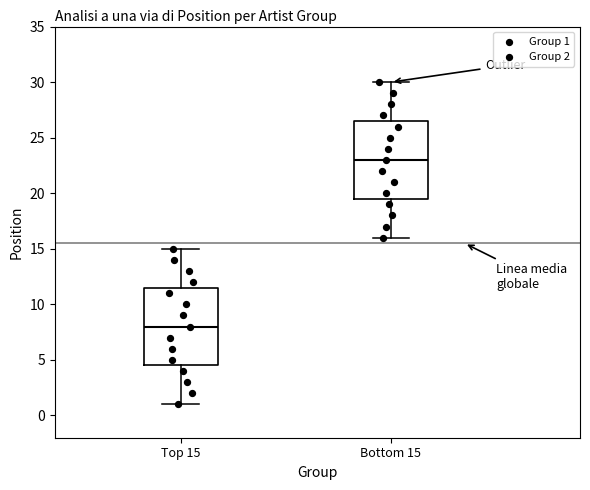

Reading left to right, transcribe this box plot: for each box, give where its median line is, the range the box spans, and where its two whiskers end, as read against the y-axis. The values are not printed on the chart, so give them approximately, as read against the axis.

Top 15: median 8.0, box 4.5 to 11.5, whiskers 1.0 to 15.0
Bottom 15: median 23.0, box 19.5 to 26.5, whiskers 16.0 to 30.0